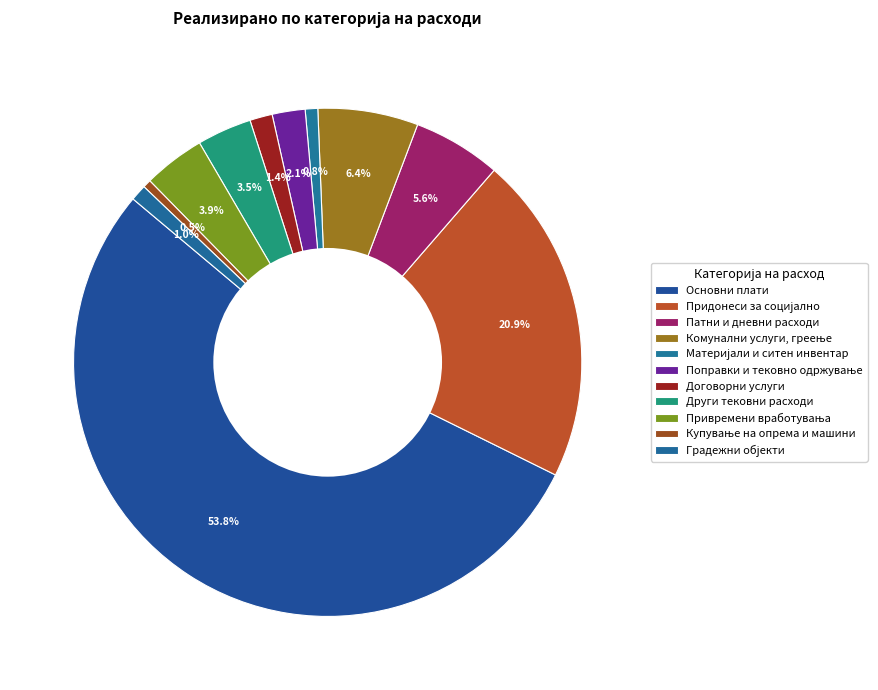

What portion of the pie excludes Други тековни расходи?

96.5%